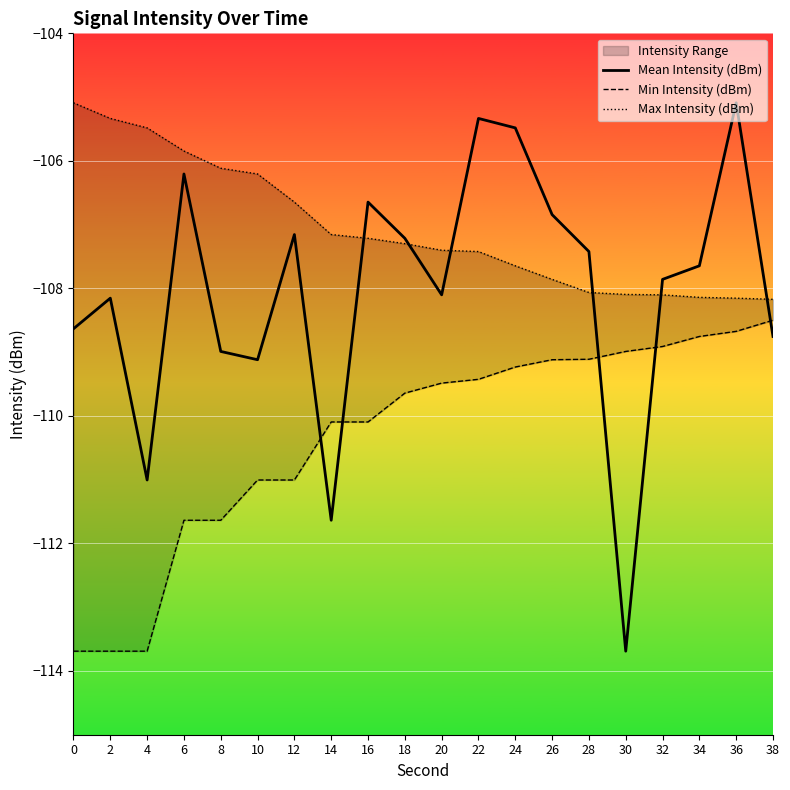

The Max Intensity (dBm) series shows -34.2 at 14. True or false?

False